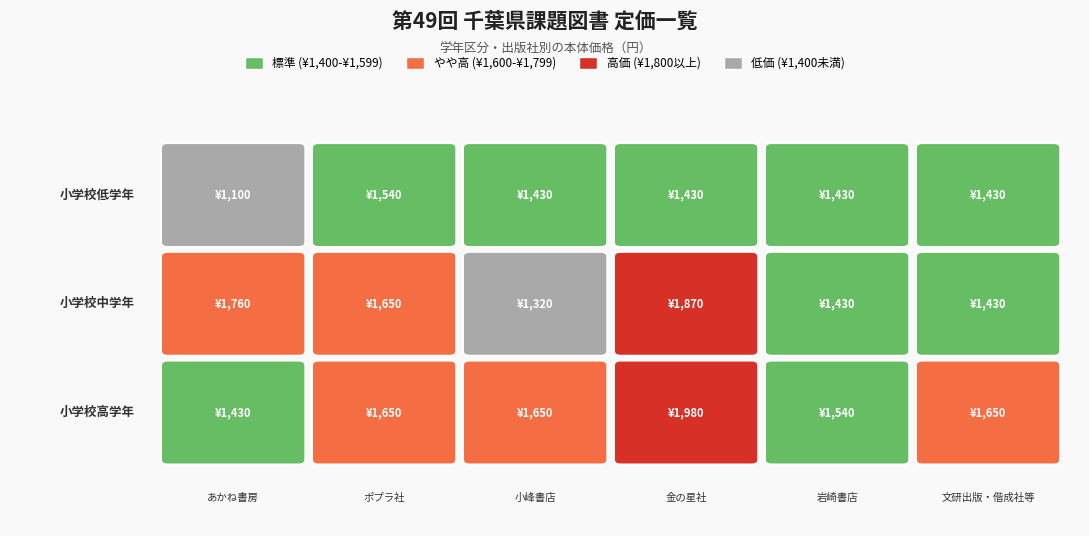

Which series has the largest total across all categories?

小学校高学年